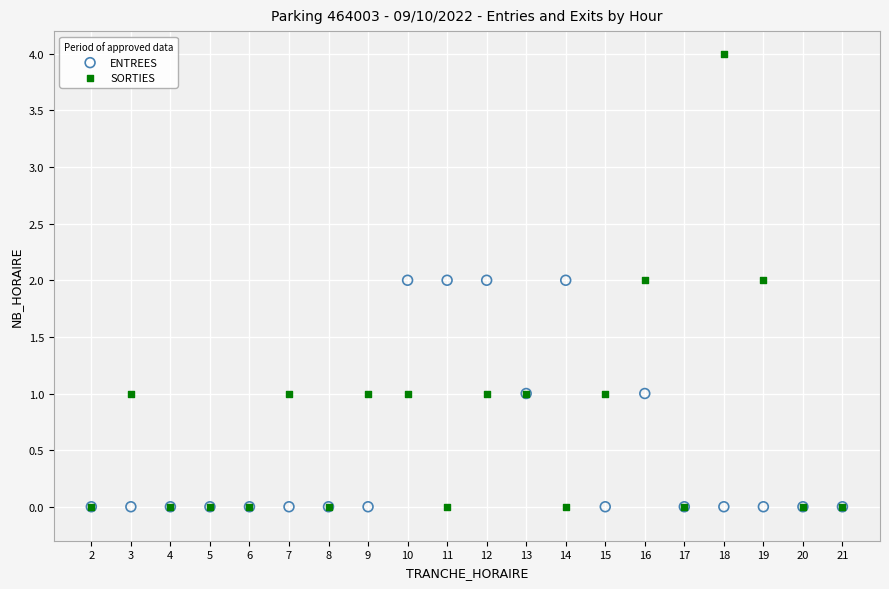

Which series reaches the maximum Y coordinate?

SORTIES